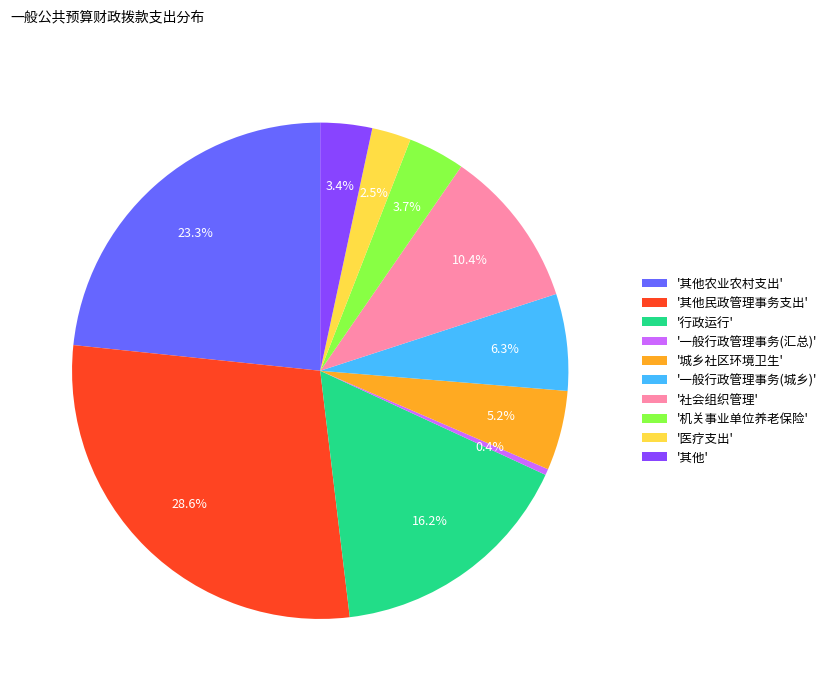

Which slice is the largest?

'其他民政管理事务支出'